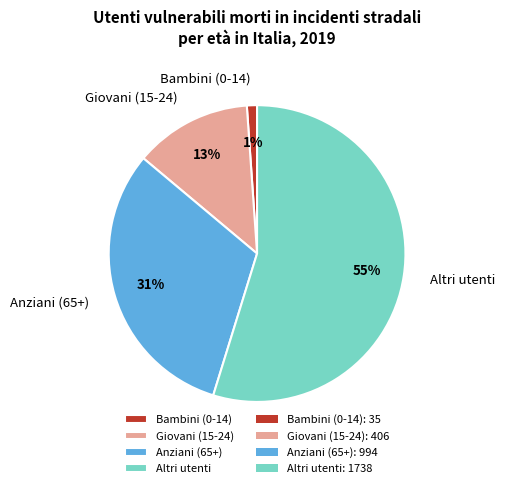

Between Giovani (15-24) and Bambini (0-14), which is larger?

Giovani (15-24)